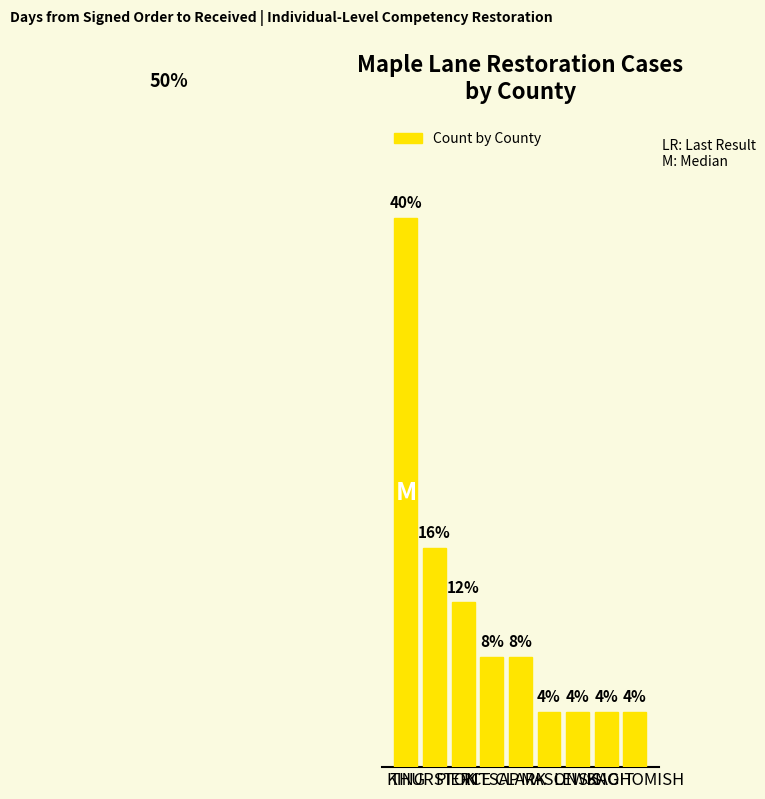

Reading right to left, transcribe all the data shown in this chart.

4	4	4	4	8	8	12	16	40